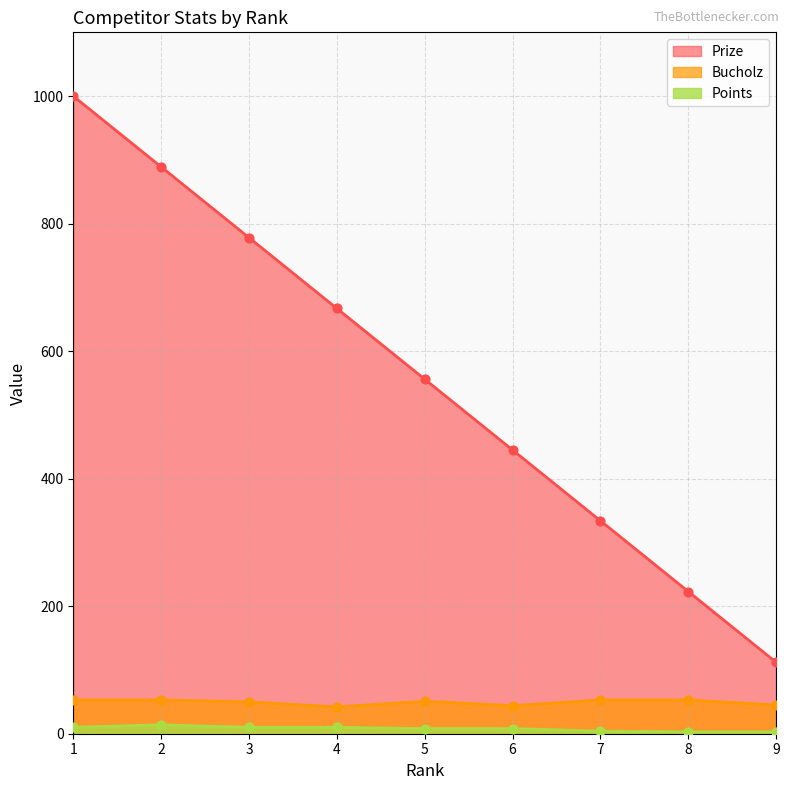

What is the total value across all series at 6?

497